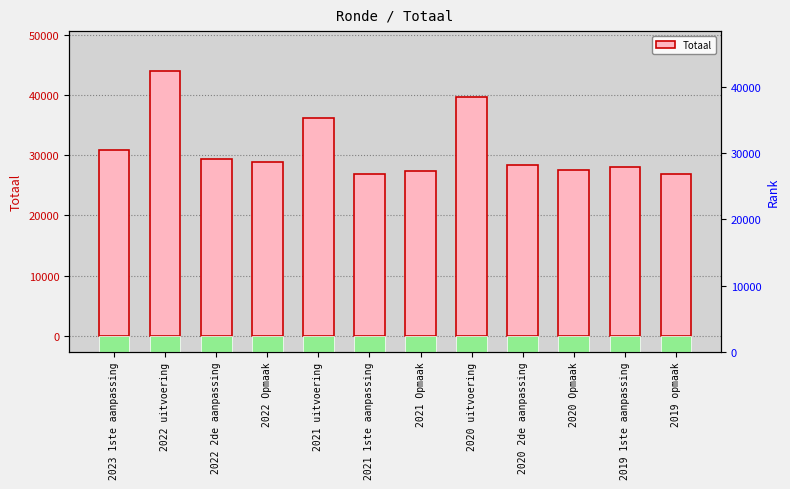

Rank the categories by value from highest to lowest.

2022 uitvoering, 2020 uitvoering, 2021 uitvoering, 2023 1ste aanpassing, 2022 2de aanpassing, 2022 Opmaak, 2020 2de aanpassing, 2019 1ste aanpassing, 2020 Opmaak, 2021 Opmaak, 2021 1ste aanpassing, 2019 opmaak